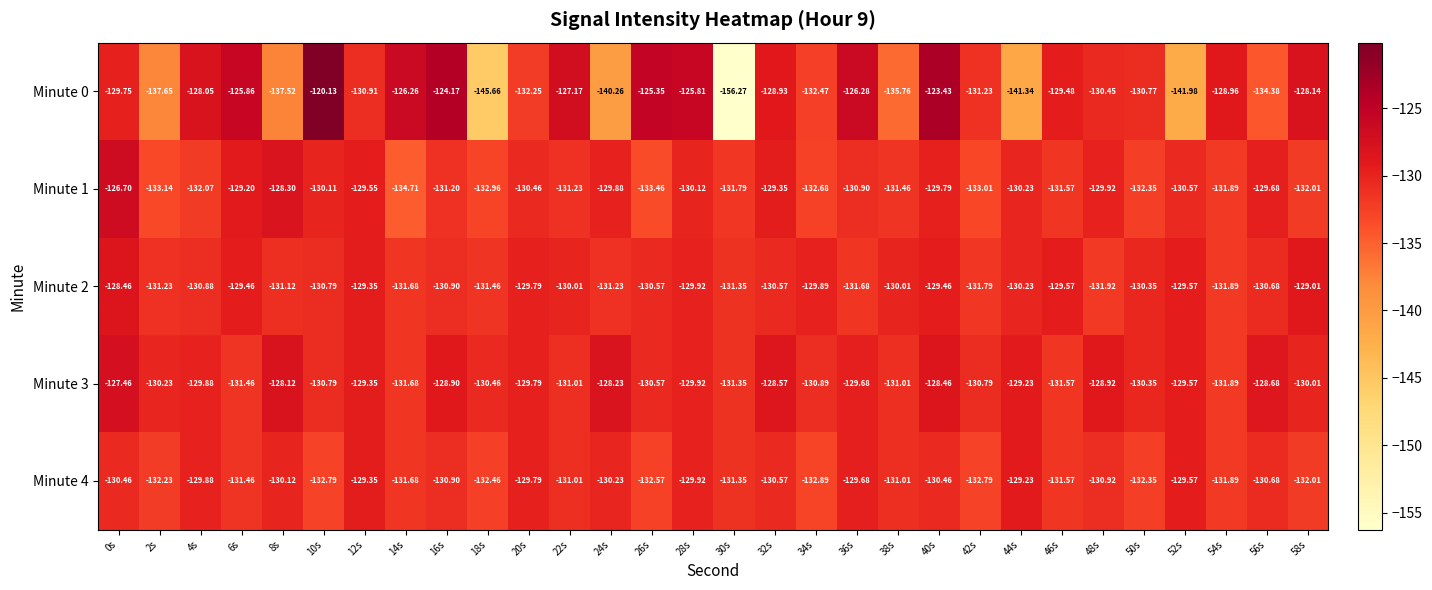

Is the value of Minute 2 at 10s greater than the value of Minute 1 at 20s?

No